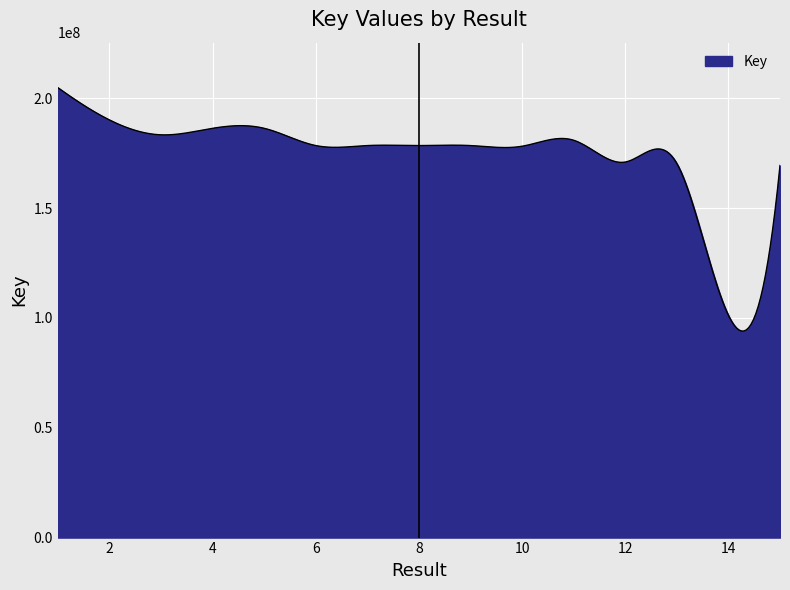

What is the greatest value displayed?

204797761.0